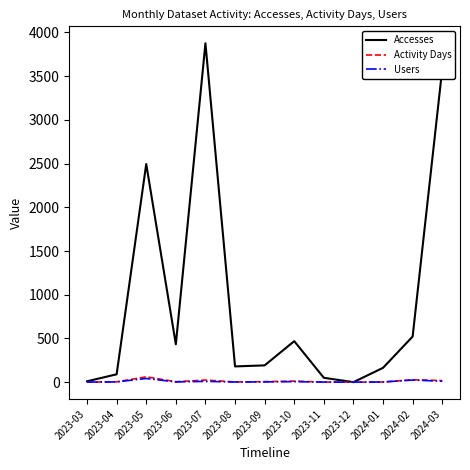

Which series has the largest total across all categories?

Accesses